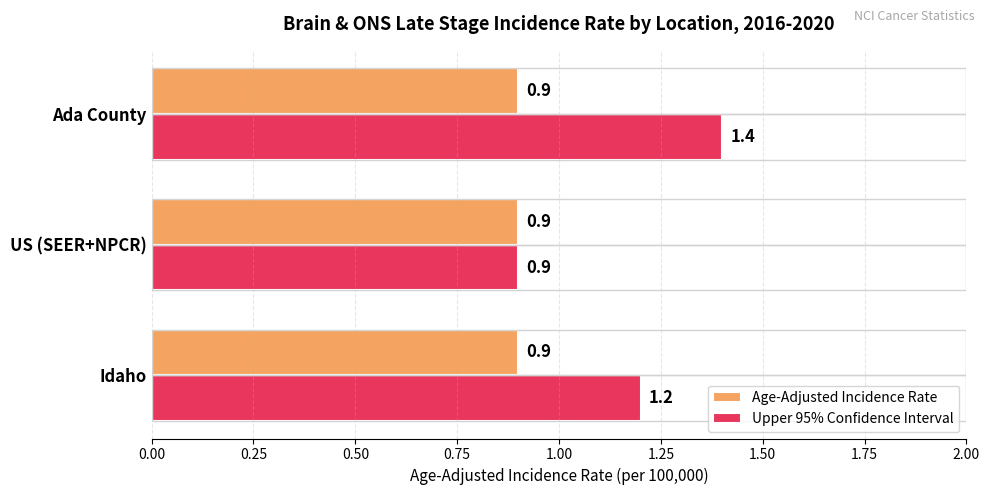

At which category is the sum across all series the highest?

Ada County